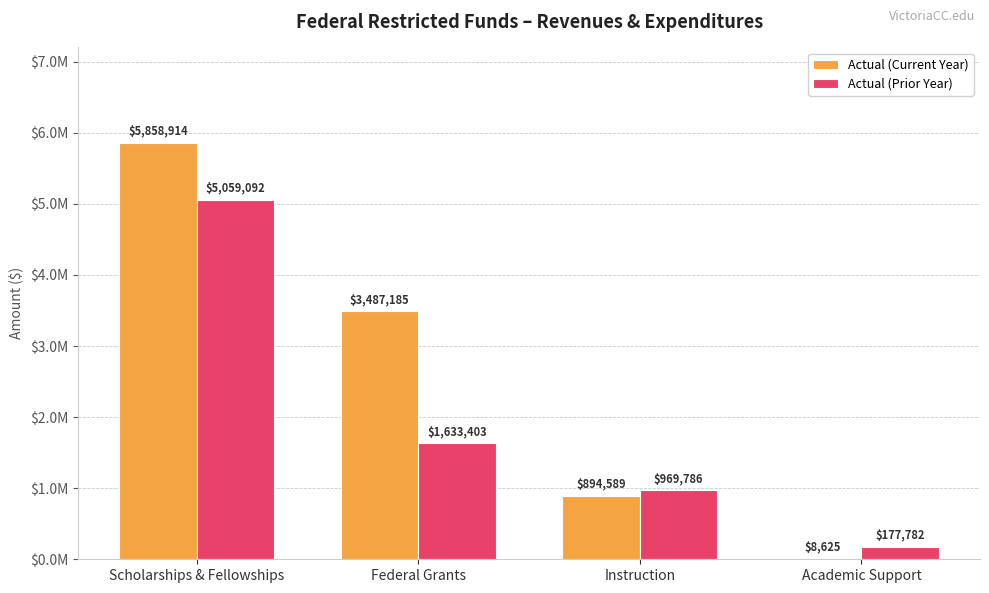

Which label corresponds to the largest value in the chart?

Scholarships & Fellowships